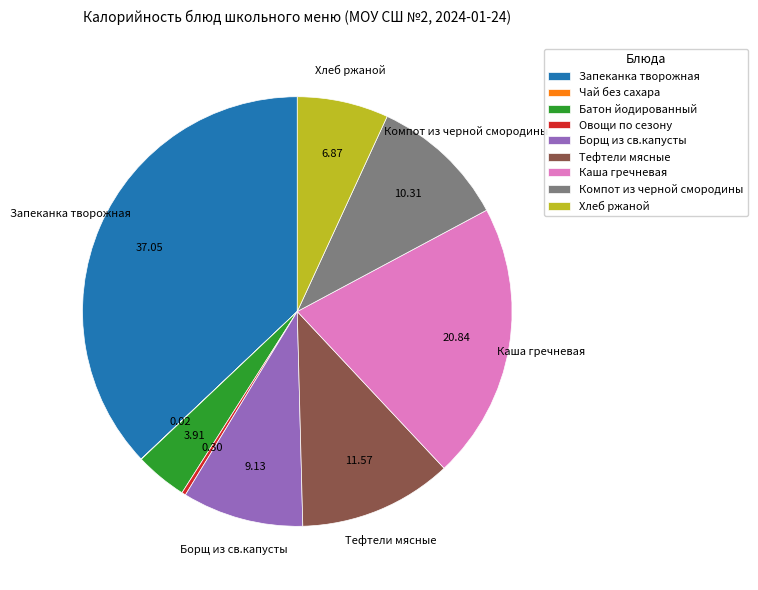

The Компот из черной смородины slice represents 3% of the pie. True or false?

False